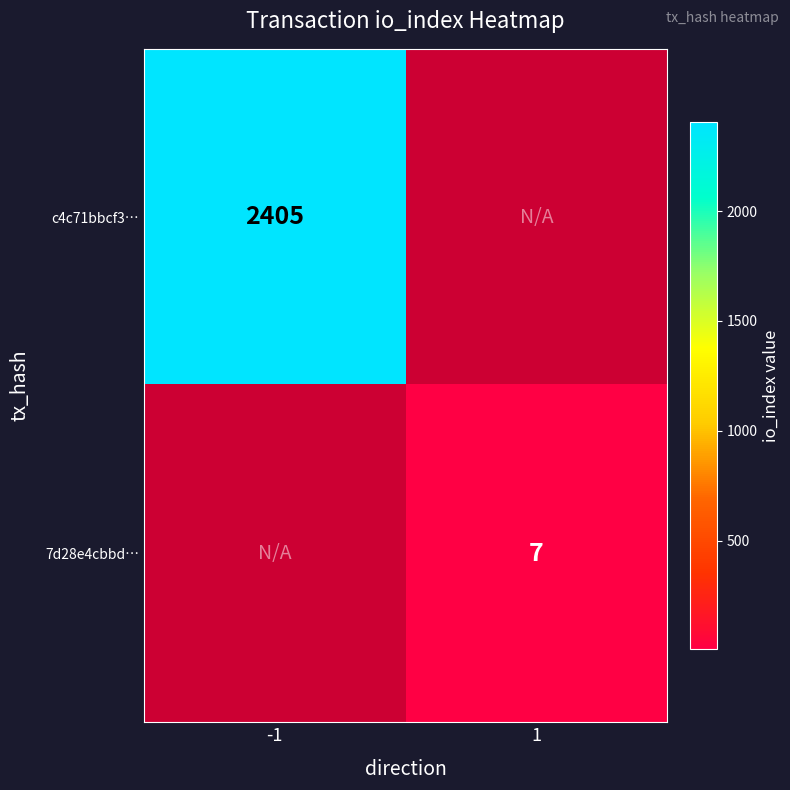

What is the greatest value displayed?

2405.0